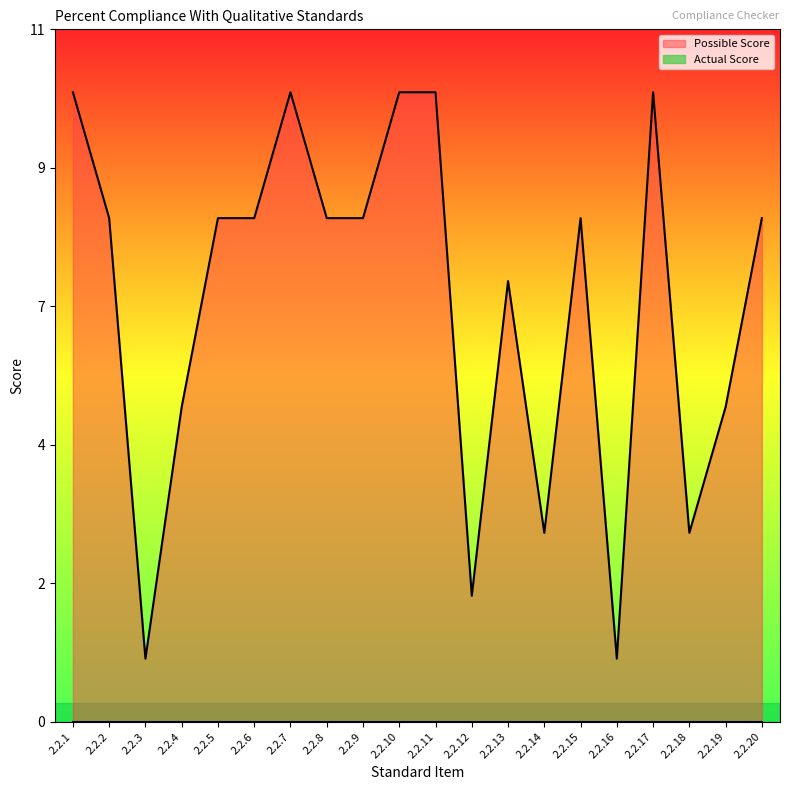

Count the values in the range 5 to 10.

15